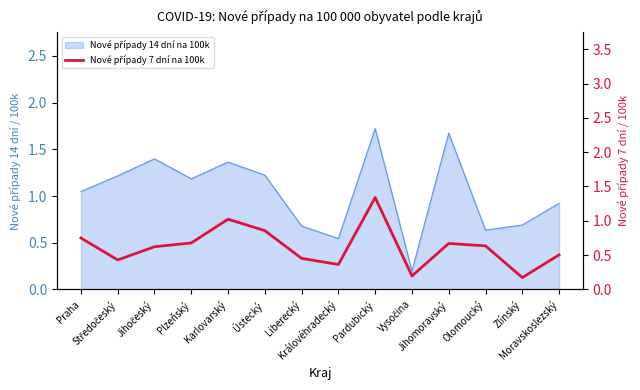

The value at Karlovarský is 1.0. True or false?

True